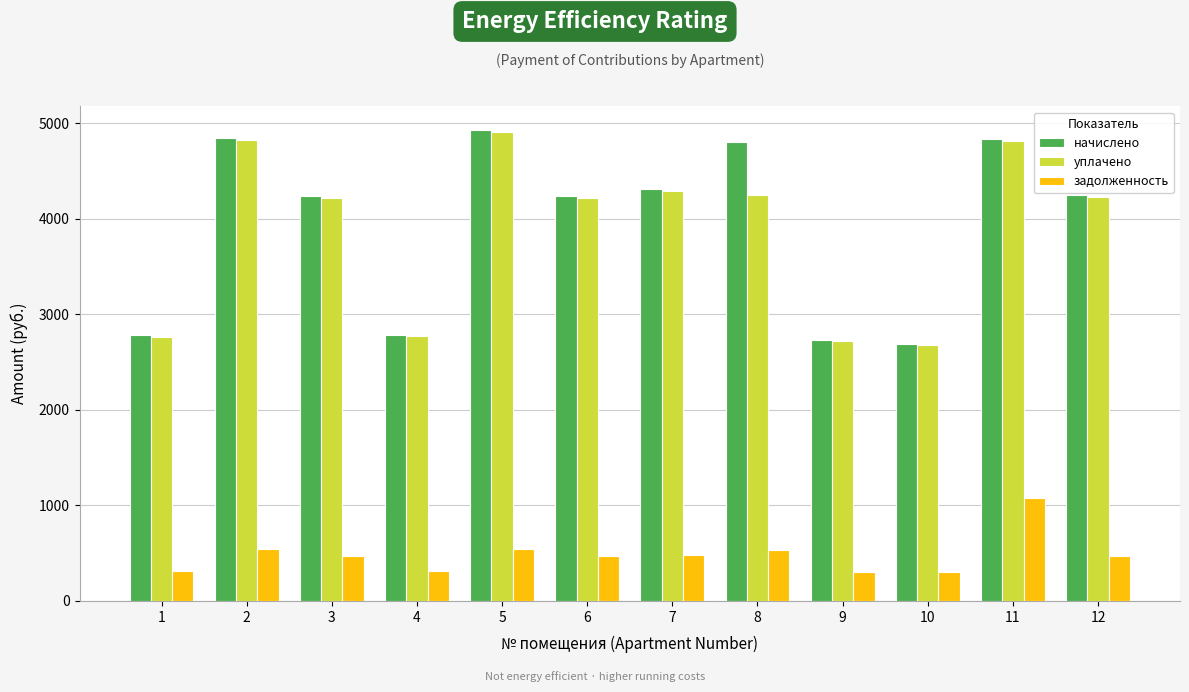

What is the sum of the задолженность values at 2 and 3?

1009.6